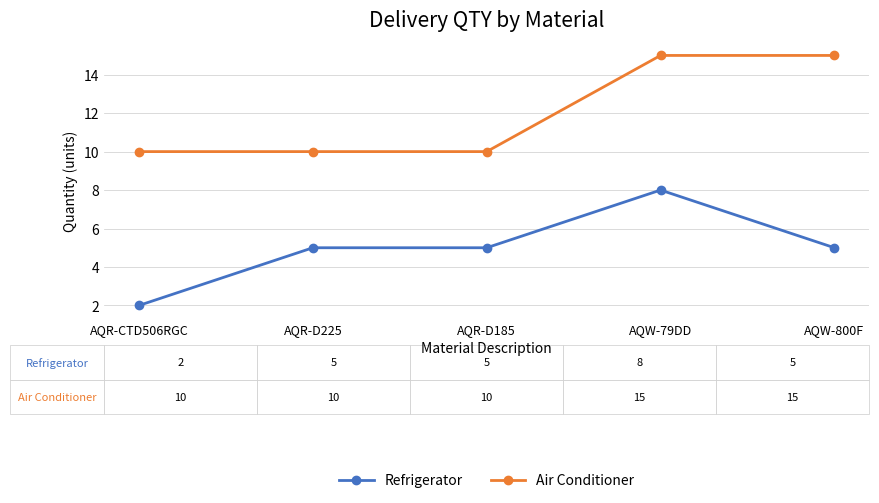

True or false: Air Conditioner and Refrigerator intersect in this chart.

False